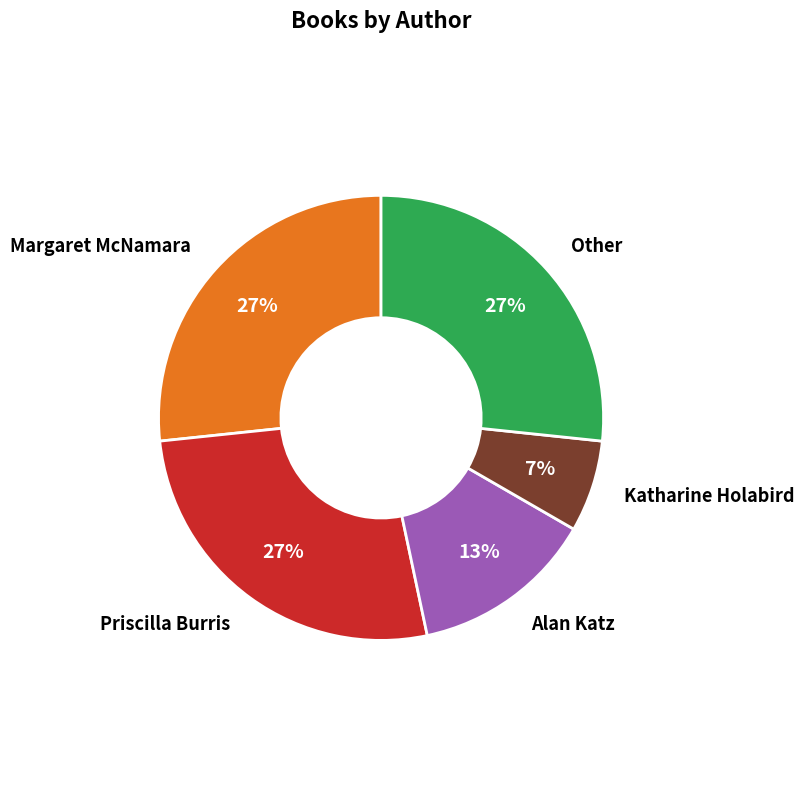

Count the number of slices in the pie.

5